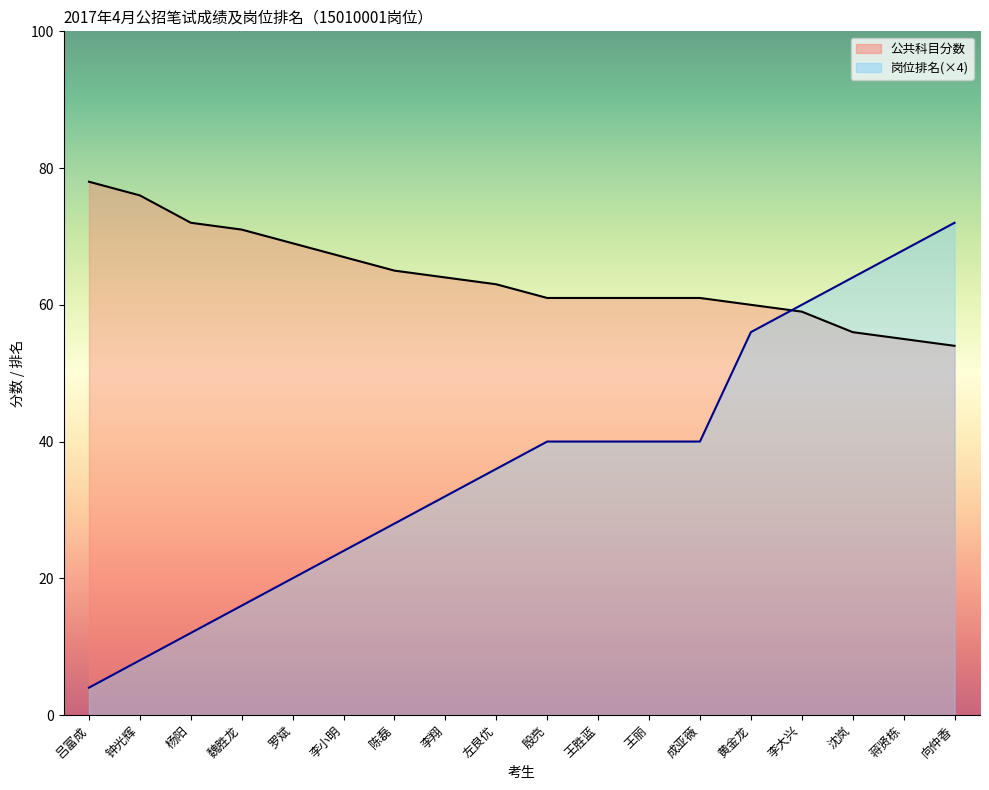

Which series has the widest spread of values?

岗位排名